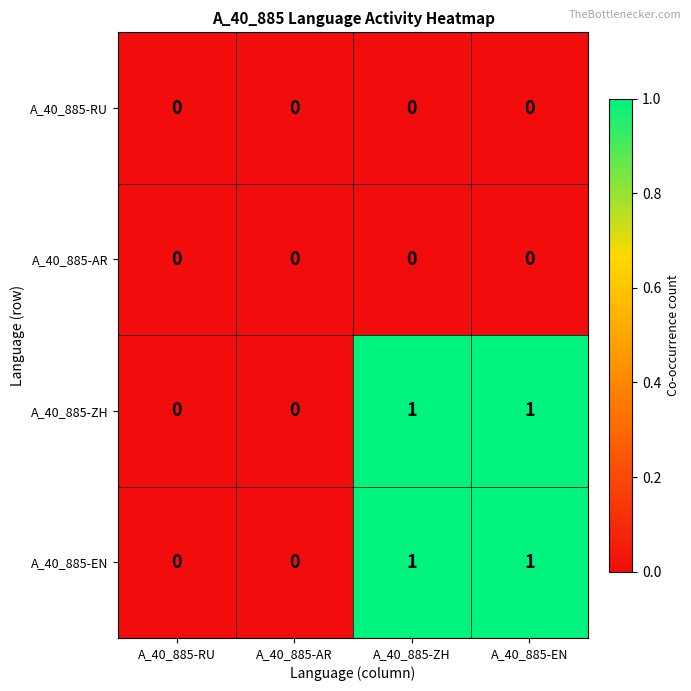

How many values in the A_40_885-EN series are below 1?

2